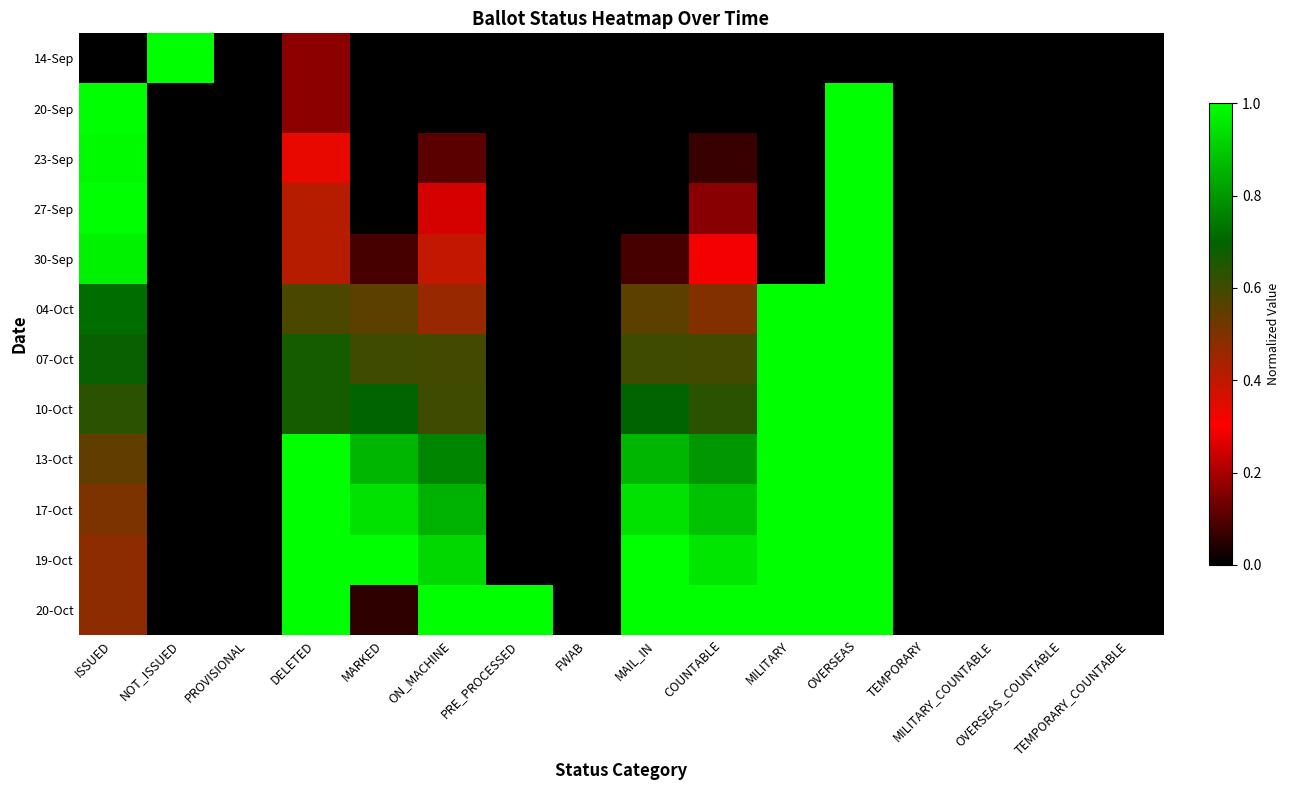

Reading left to right, transcribe all the data shown in this chart.

14-Sep: ISSUED=0.0	NOT_ISSUED=1.0	PROVISIONAL=0.0	DELETED=0.2	MARKED=0.0	ON_MACHINE=0.0	PRE_PROCESSED=0.0	FWAB=0.0	MAIL_IN=0.0	COUNTABLE=0.0	MILITARY=0.0	OVERSEAS=0.0	TEMPORARY=0.0	MILITARY_COUNTABLE=0.0	OVERSEAS_COUNTABLE=0.0	TEMPORARY_COUNTABLE=0.0
20-Sep: ISSUED=1.0	NOT_ISSUED=0.0	PROVISIONAL=0.0	DELETED=0.2	MARKED=0.0	ON_MACHINE=0.0	PRE_PROCESSED=0.0	FWAB=0.0	MAIL_IN=0.0	COUNTABLE=0.0	MILITARY=0.0	OVERSEAS=1.0	TEMPORARY=0.0	MILITARY_COUNTABLE=0.0	OVERSEAS_COUNTABLE=0.0	TEMPORARY_COUNTABLE=0.0
23-Sep: ISSUED=1.0	NOT_ISSUED=0.0	PROVISIONAL=0.0	DELETED=0.3	MARKED=0.0	ON_MACHINE=0.1	PRE_PROCESSED=0.0	FWAB=0.0	MAIL_IN=0.0	COUNTABLE=0.1	MILITARY=0.0	OVERSEAS=1.0	TEMPORARY=0.0	MILITARY_COUNTABLE=0.0	OVERSEAS_COUNTABLE=0.0	TEMPORARY_COUNTABLE=0.0
27-Sep: ISSUED=1.0	NOT_ISSUED=0.0	PROVISIONAL=0.0	DELETED=0.4	MARKED=0.0	ON_MACHINE=0.2	PRE_PROCESSED=0.0	FWAB=0.0	MAIL_IN=0.0	COUNTABLE=0.2	MILITARY=0.0	OVERSEAS=1.0	TEMPORARY=0.0	MILITARY_COUNTABLE=0.0	OVERSEAS_COUNTABLE=0.0	TEMPORARY_COUNTABLE=0.0
30-Sep: ISSUED=1.0	NOT_ISSUED=0.0	PROVISIONAL=0.0	DELETED=0.4	MARKED=0.1	ON_MACHINE=0.4	PRE_PROCESSED=0.0	FWAB=0.0	MAIL_IN=0.1	COUNTABLE=0.3	MILITARY=0.0	OVERSEAS=1.0	TEMPORARY=0.0	MILITARY_COUNTABLE=0.0	OVERSEAS_COUNTABLE=0.0	TEMPORARY_COUNTABLE=0.0
04-Oct: ISSUED=0.7	NOT_ISSUED=0.0	PROVISIONAL=0.0	DELETED=0.6	MARKED=0.6	ON_MACHINE=0.5	PRE_PROCESSED=0.0	FWAB=0.0	MAIL_IN=0.6	COUNTABLE=0.5	MILITARY=1.0	OVERSEAS=1.0	TEMPORARY=0.0	MILITARY_COUNTABLE=0.0	OVERSEAS_COUNTABLE=0.0	TEMPORARY_COUNTABLE=0.0
07-Oct: ISSUED=0.7	NOT_ISSUED=0.0	PROVISIONAL=0.0	DELETED=0.7	MARKED=0.6	ON_MACHINE=0.6	PRE_PROCESSED=0.0	FWAB=0.0	MAIL_IN=0.6	COUNTABLE=0.6	MILITARY=1.0	OVERSEAS=1.0	TEMPORARY=0.0	MILITARY_COUNTABLE=0.0	OVERSEAS_COUNTABLE=0.0	TEMPORARY_COUNTABLE=0.0
10-Oct: ISSUED=0.6	NOT_ISSUED=0.0	PROVISIONAL=0.0	DELETED=0.7	MARKED=0.7	ON_MACHINE=0.6	PRE_PROCESSED=0.0	FWAB=0.0	MAIL_IN=0.7	COUNTABLE=0.6	MILITARY=1.0	OVERSEAS=1.0	TEMPORARY=0.0	MILITARY_COUNTABLE=0.0	OVERSEAS_COUNTABLE=0.0	TEMPORARY_COUNTABLE=0.0
13-Oct: ISSUED=0.5	NOT_ISSUED=0.0	PROVISIONAL=0.0	DELETED=1.0	MARKED=0.9	ON_MACHINE=0.8	PRE_PROCESSED=0.0	FWAB=0.0	MAIL_IN=0.9	COUNTABLE=0.8	MILITARY=1.0	OVERSEAS=1.0	TEMPORARY=0.0	MILITARY_COUNTABLE=0.0	OVERSEAS_COUNTABLE=0.0	TEMPORARY_COUNTABLE=0.0
17-Oct: ISSUED=0.5	NOT_ISSUED=0.0	PROVISIONAL=0.0	DELETED=1.0	MARKED=0.9	ON_MACHINE=0.8	PRE_PROCESSED=0.0	FWAB=0.0	MAIL_IN=0.9	COUNTABLE=0.9	MILITARY=1.0	OVERSEAS=1.0	TEMPORARY=0.0	MILITARY_COUNTABLE=0.0	OVERSEAS_COUNTABLE=0.0	TEMPORARY_COUNTABLE=0.0
19-Oct: ISSUED=0.5	NOT_ISSUED=0.0	PROVISIONAL=0.0	DELETED=1.0	MARKED=1.0	ON_MACHINE=0.9	PRE_PROCESSED=0.0	FWAB=0.0	MAIL_IN=1.0	COUNTABLE=1.0	MILITARY=1.0	OVERSEAS=1.0	TEMPORARY=0.0	MILITARY_COUNTABLE=0.0	OVERSEAS_COUNTABLE=0.0	TEMPORARY_COUNTABLE=0.0
20-Oct: ISSUED=0.5	NOT_ISSUED=0.0	PROVISIONAL=0.0	DELETED=1.0	MARKED=0.1	ON_MACHINE=1.0	PRE_PROCESSED=1.0	FWAB=0.0	MAIL_IN=1.0	COUNTABLE=1.0	MILITARY=1.0	OVERSEAS=1.0	TEMPORARY=0.0	MILITARY_COUNTABLE=0.0	OVERSEAS_COUNTABLE=0.0	TEMPORARY_COUNTABLE=0.0